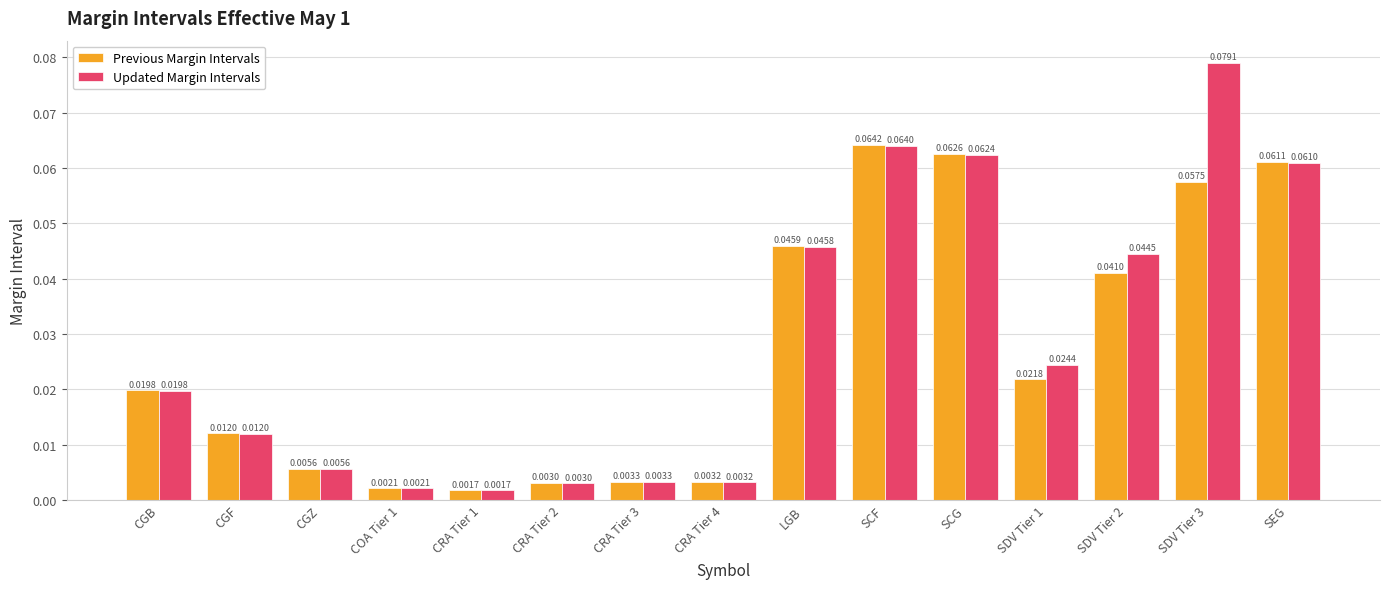

At which label does Updated Margin Intervals reach its minimum?

CRA Tier 1